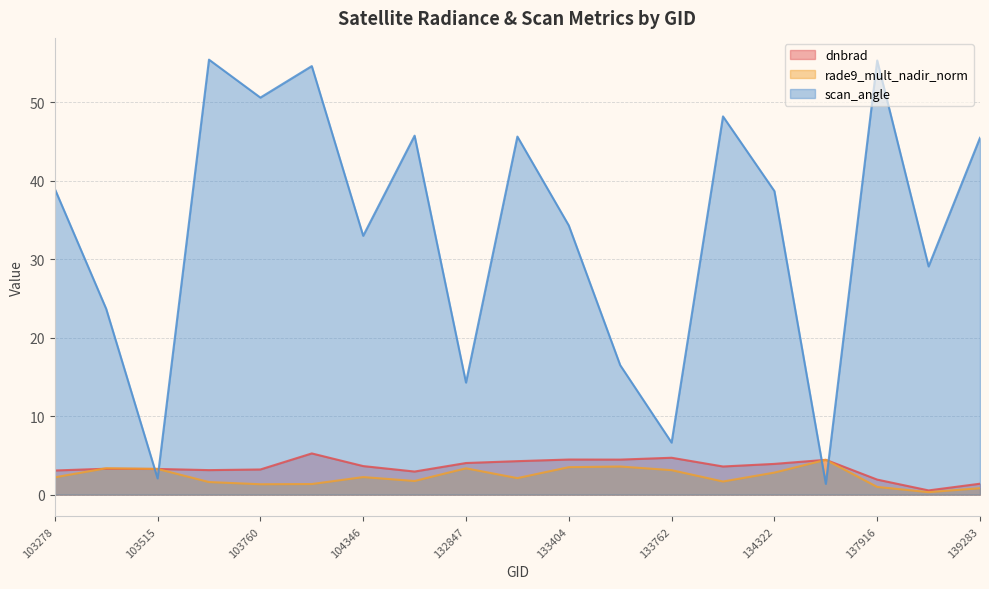

Which series has the largest total across all categories?

scan_angle